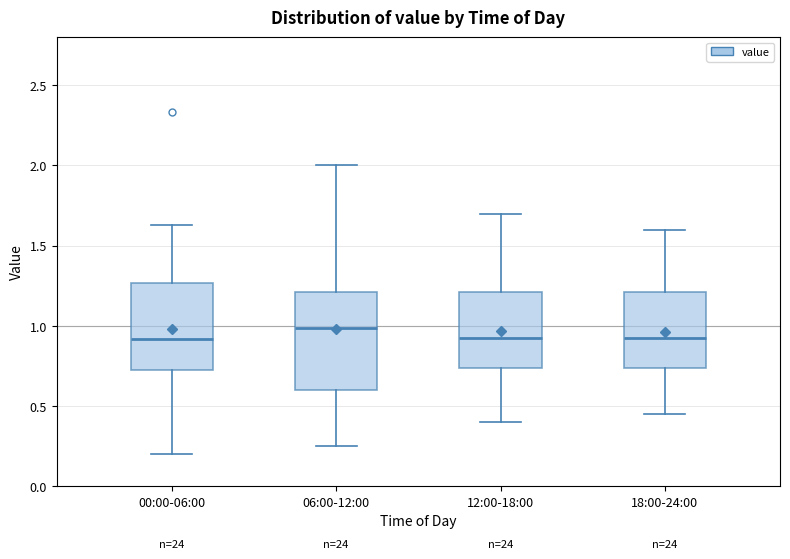

Reading left to right, transcribe this box plot: for each box, give where its median line is, the range the box spans, and where its two whiskers end, as read against the y-axis. The values are not printed on the chart, so give them approximately, as read against the axis.

00:00-06:00: median 0.90, box 0.70 to 1.25, whiskers 0.20 to 1.65
06:00-12:00: median 1.00, box 0.60 to 1.20, whiskers 0.25 to 2.00
12:00-18:00: median 0.95, box 0.75 to 1.20, whiskers 0.40 to 1.70
18:00-24:00: median 0.95, box 0.75 to 1.20, whiskers 0.45 to 1.60